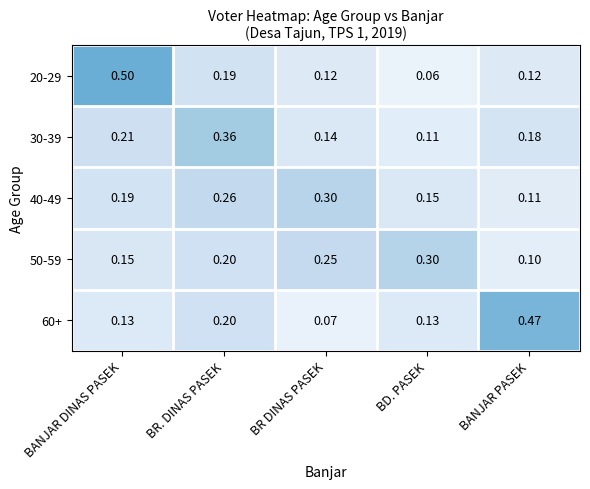

Where is 40-49 nearest to the value 0?

BANJAR PASEK